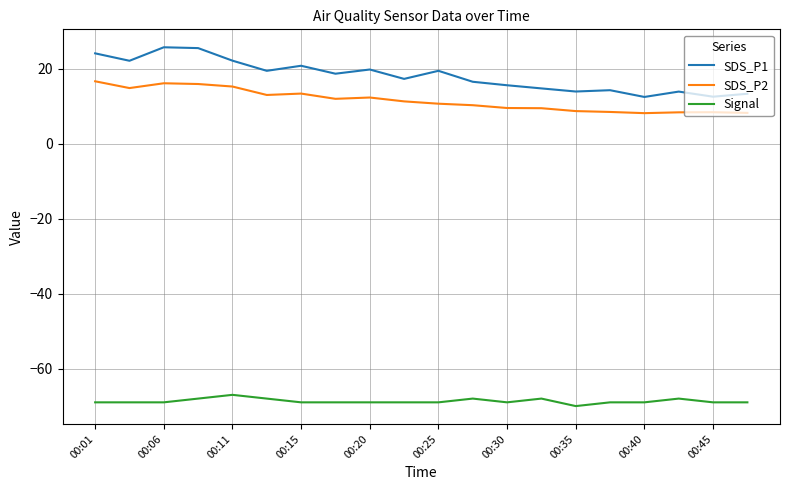

Which series has the widest spread of values?

SDS_P1